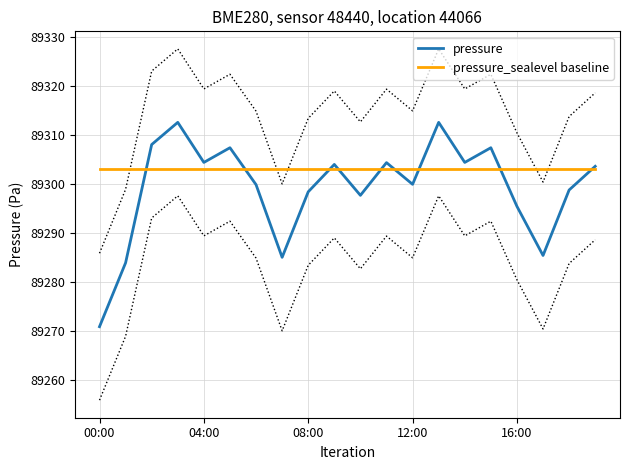

Which category has the lowest value in the pressure series?

00:00